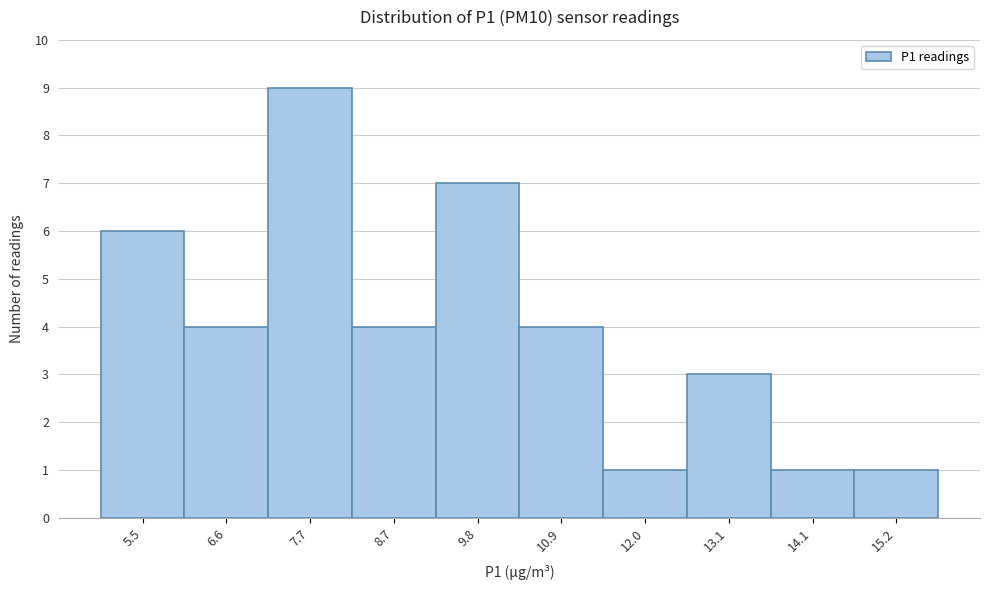

Reading left to right, transcribe this chart: for each bar, give the range it covers on the x-axis and its height. Neither the bar edges nor the heights are printed on the chart, so give them approximately, as read against the axes.

5.0 to 6.0: 6
6.0 to 7.2: 4
7.2 to 8.2: 9
8.2 to 9.2: 4
9.2 to 10.4: 7
10.4 to 11.4: 4
11.4 to 12.6: 1
12.6 to 13.6: 3
13.6 to 14.6: 1
14.6 to 15.8: 1